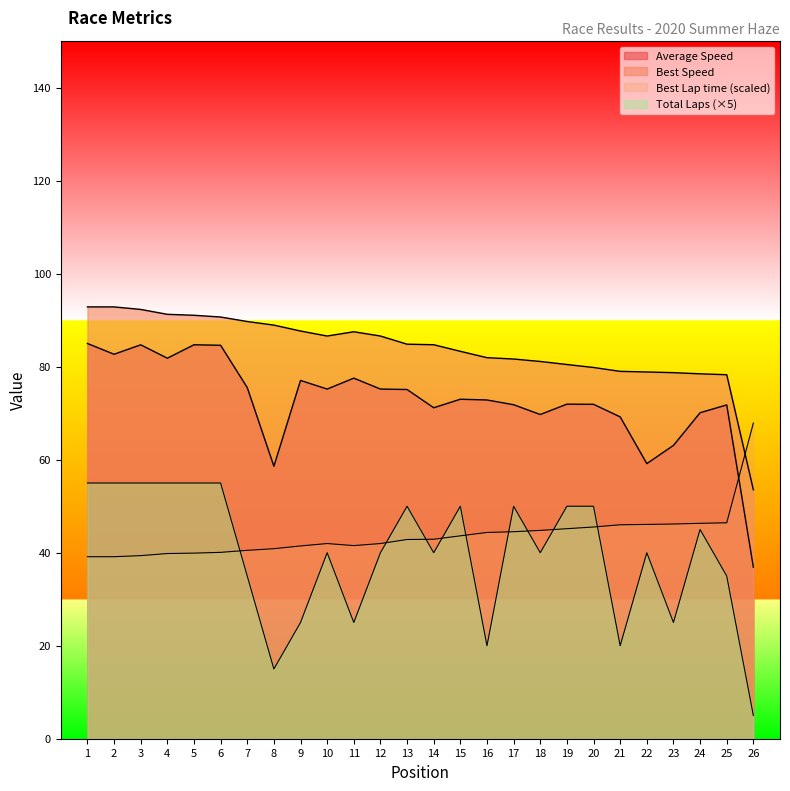

Is it true that Best Speed equals 92.9 at 1?

True